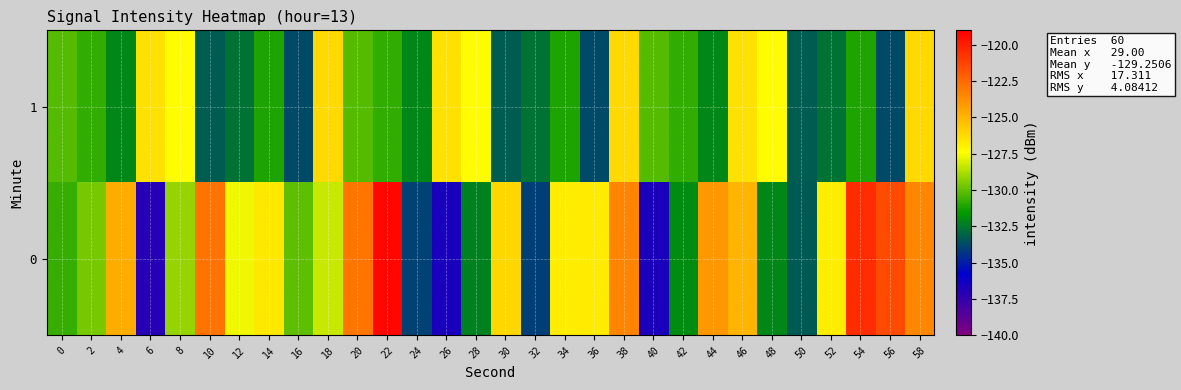

What is the greatest value displayed?

-119.3